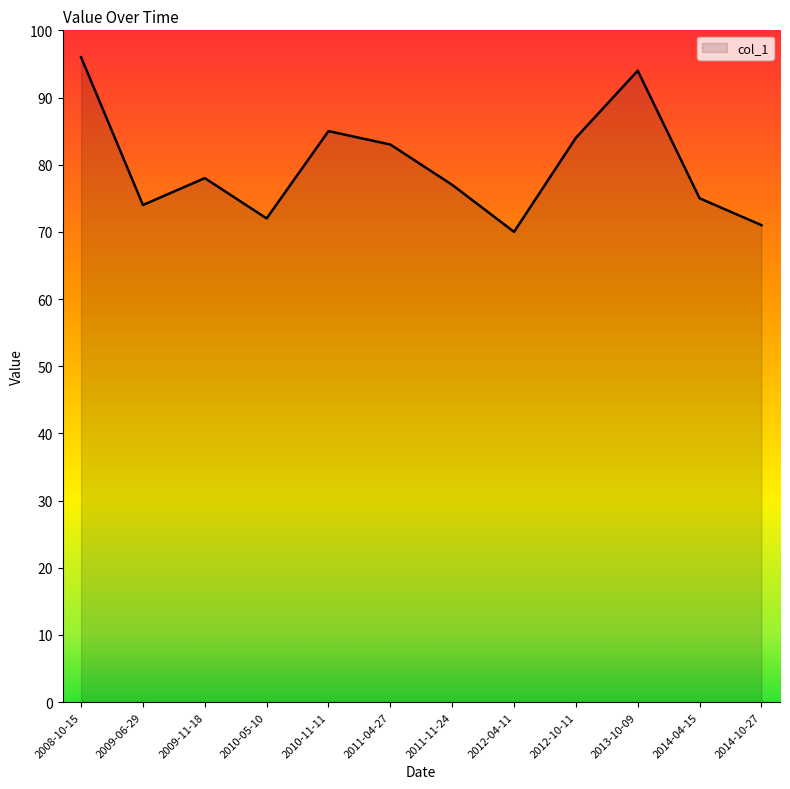

True or false: there are more than 0 points higher than both neighbors.

True